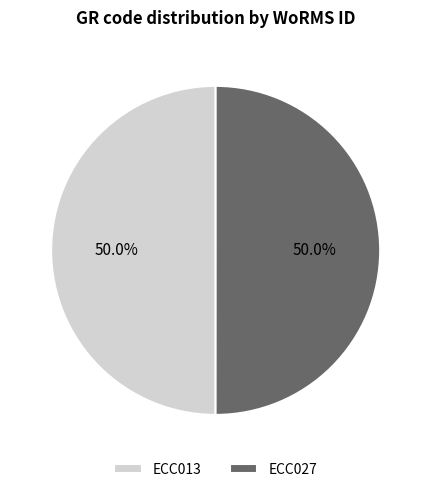

How many slices are in this pie chart?

2